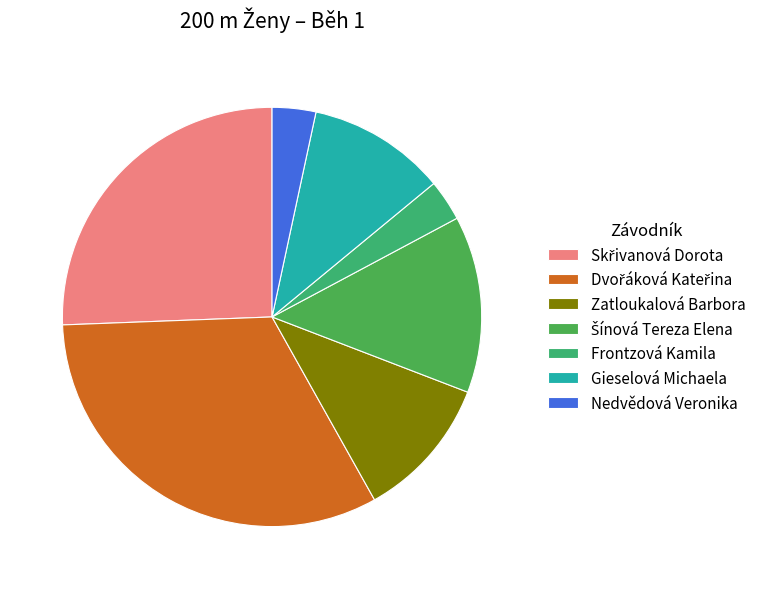

Rank the categories by value from lowest to highest.

Frontzová Kamila, Nedvědová Veronika, Gieselová Michaela, Zatloukalová Barbora, Šínová Tereza Elena, Skřivanová Dorota, Dvořáková Kateřina